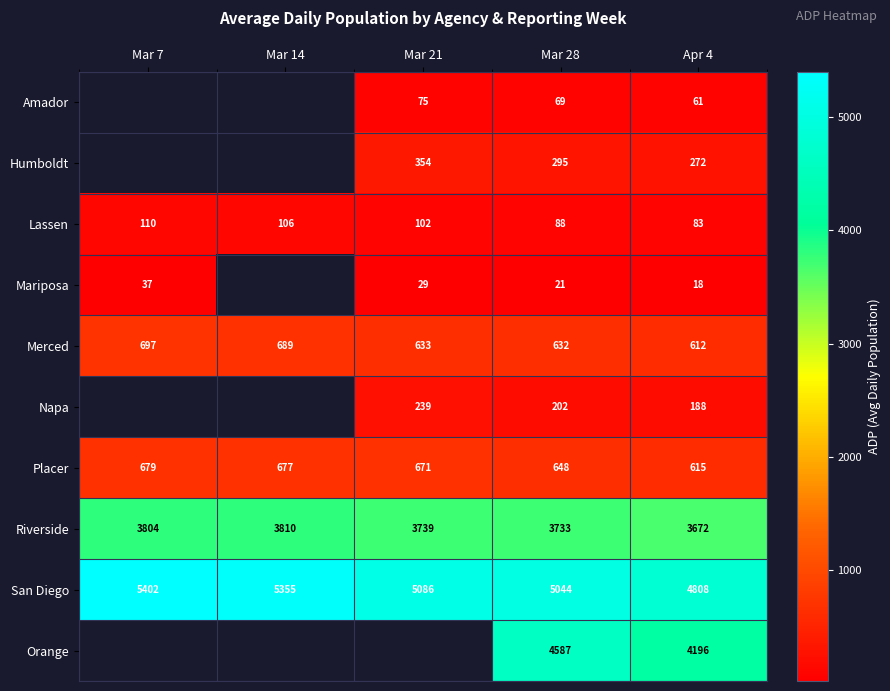

Rank the categories by Lassen value from highest to lowest.

Mar 7, Mar 14, Mar 21, Mar 28, Apr 4